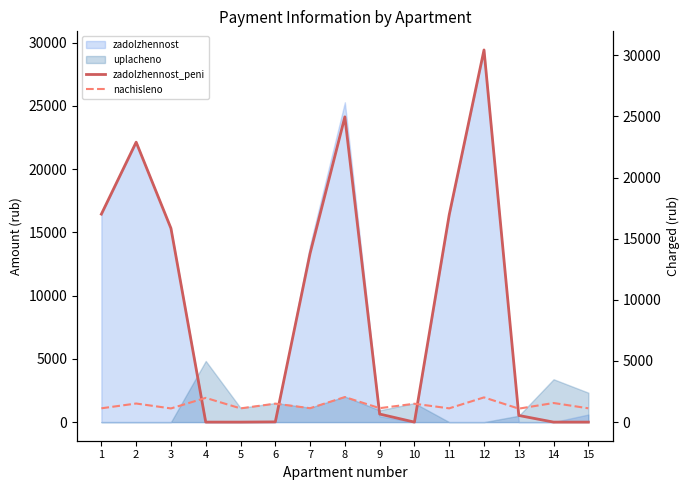

Where is the first local minimum for nachisleno?

3